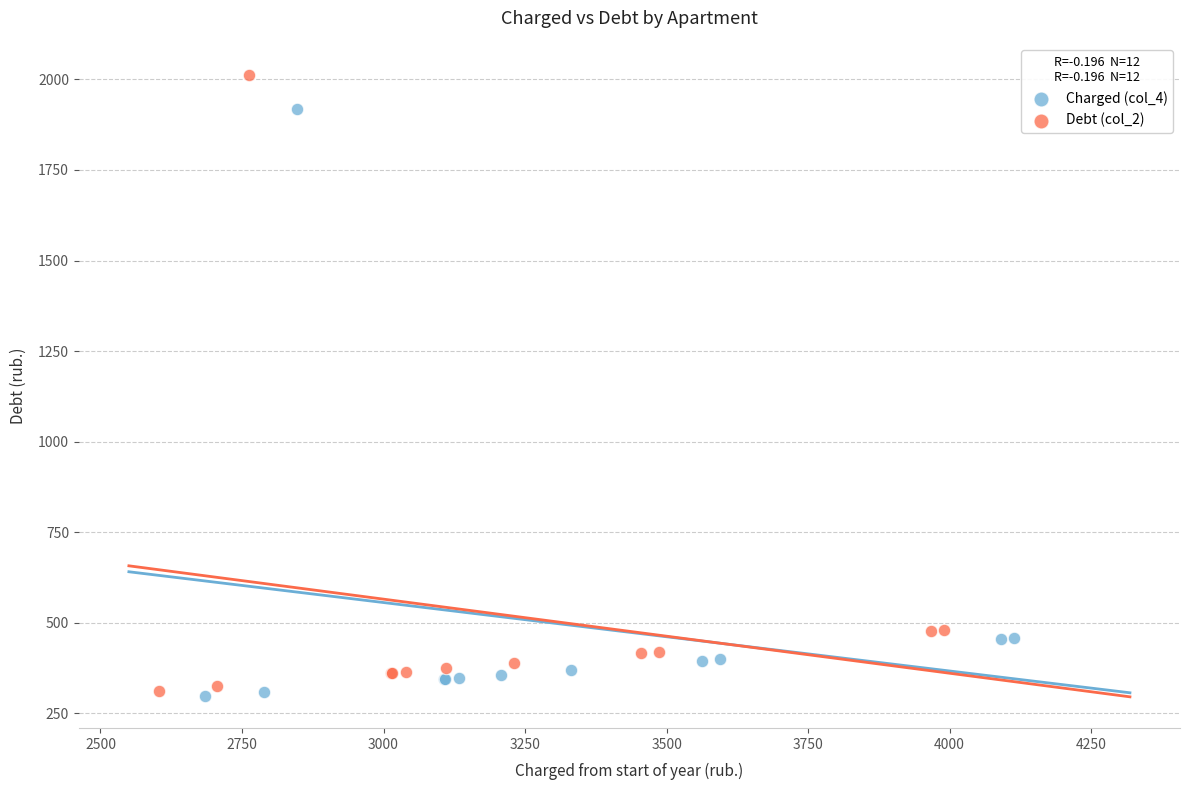

Which series contains the highest Y value?

Debt (col_2)